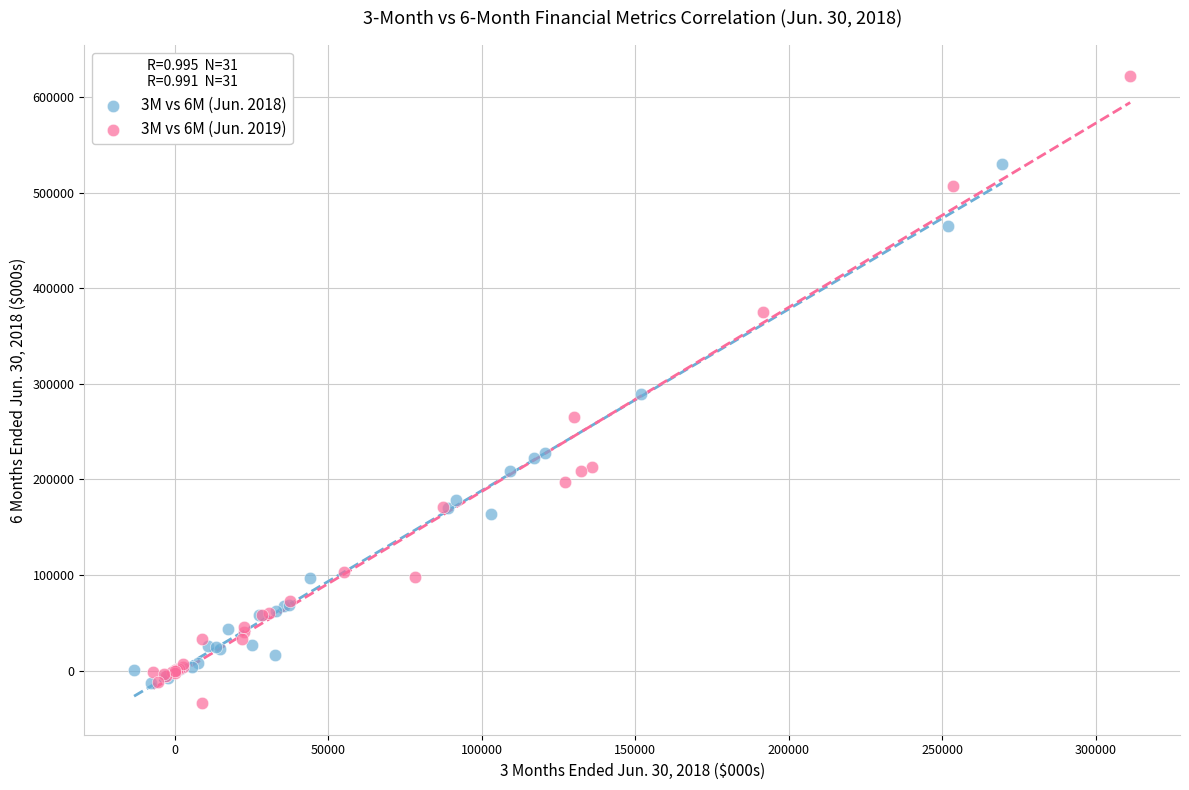

Which series contains the highest Y value?

3M vs 6M (Jun. 2019)